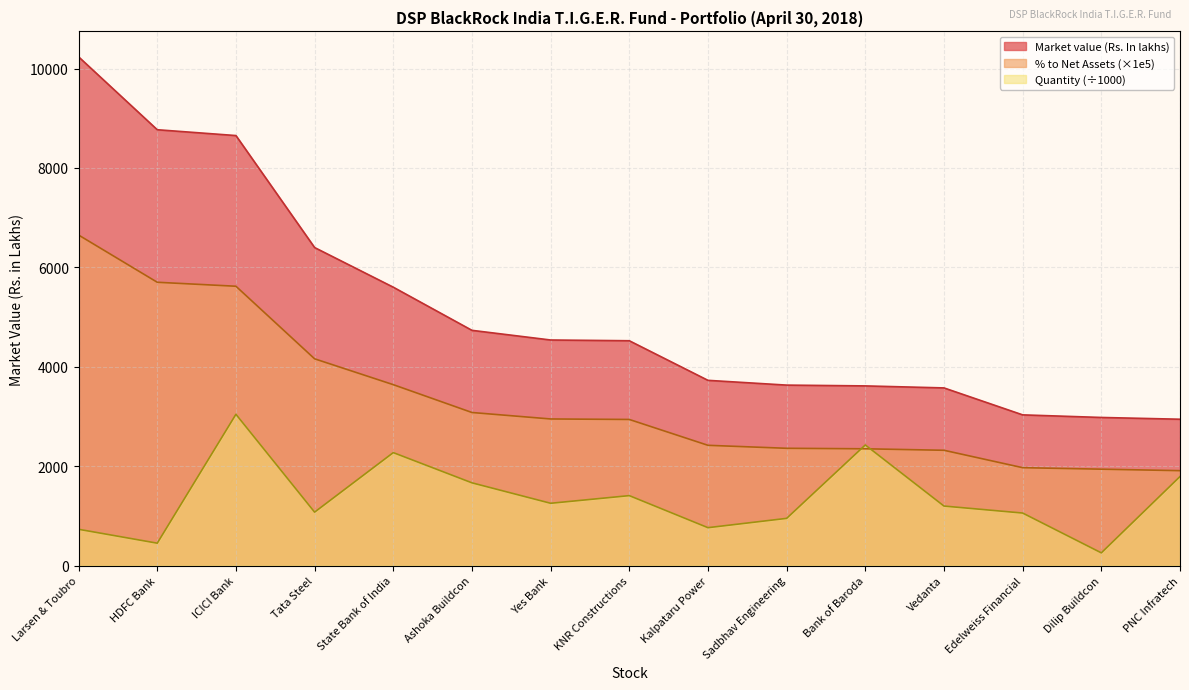

Which series has the largest range (max minus min)?

Market value (Rs. In lakhs)